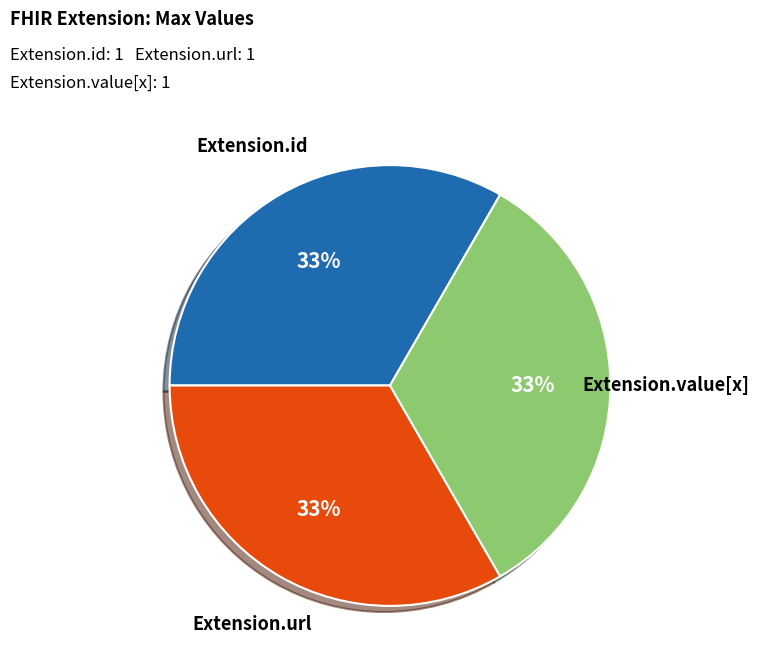

To the nearest percent, what is the average slice percentage?

33%